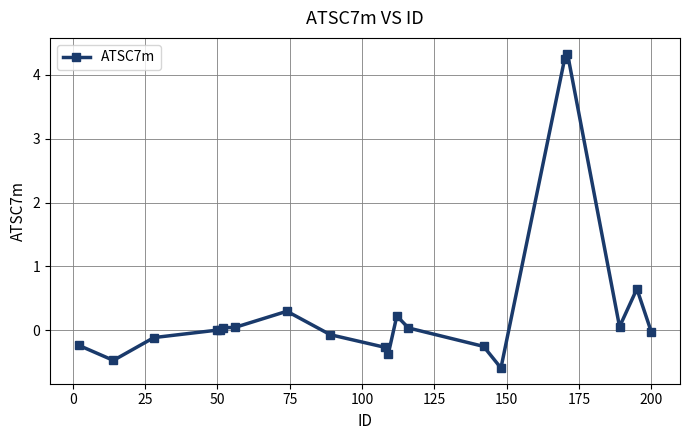

Does the chart display data point markers on the line(s)?

Yes